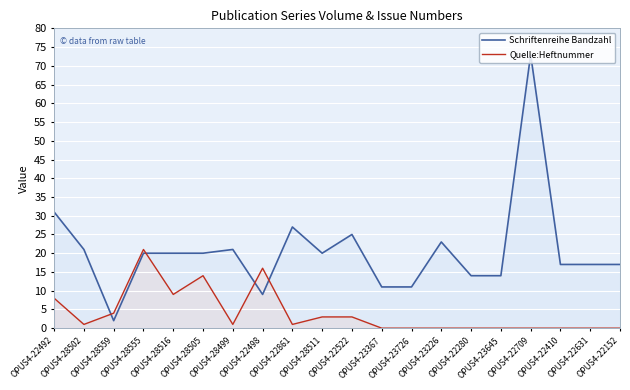

Reading left to right, extract all data points from this chart.

Schriftenreihe Bandzahl: 31	21	2	20	20	20	21	9	27	20	25	11	11	23	14	14	73	17	17	17
Quelle:Heftnummer: 8	1	4	21	9	14	1	16	1	3	3	0	0	0	0	0	0	0	0	0